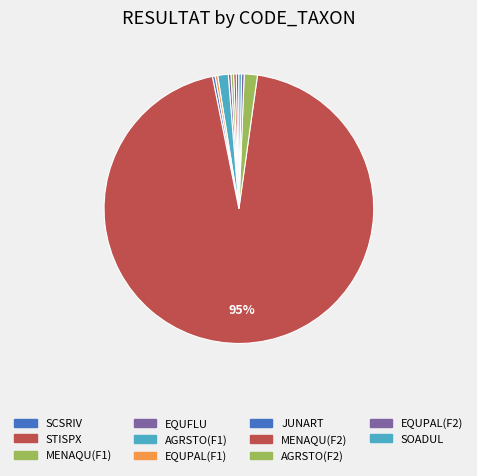

Rank the categories by value from lowest to highest.

SCSRIV, STISPX, MENAQU_F1, EQUFLU, EQUPAL_F1, JUNART, EQUPAL_F2, SOADUL, AGRSTO_F1, AGRSTO_F2, MENAQU_F2